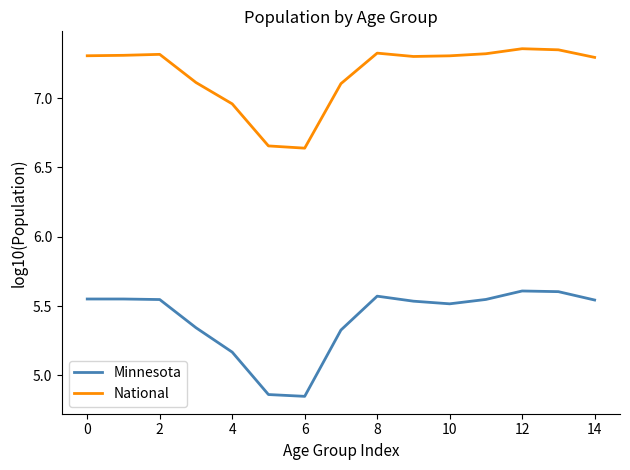

True or false: Minnesota and National cross at least once.

False